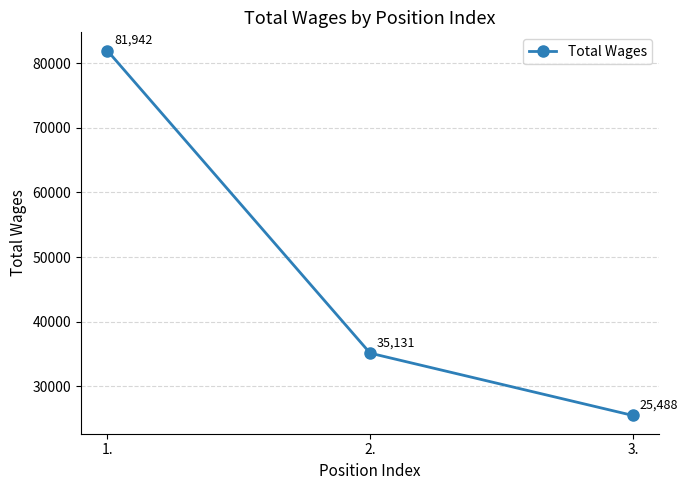

What value does the data have at 1.?

81942